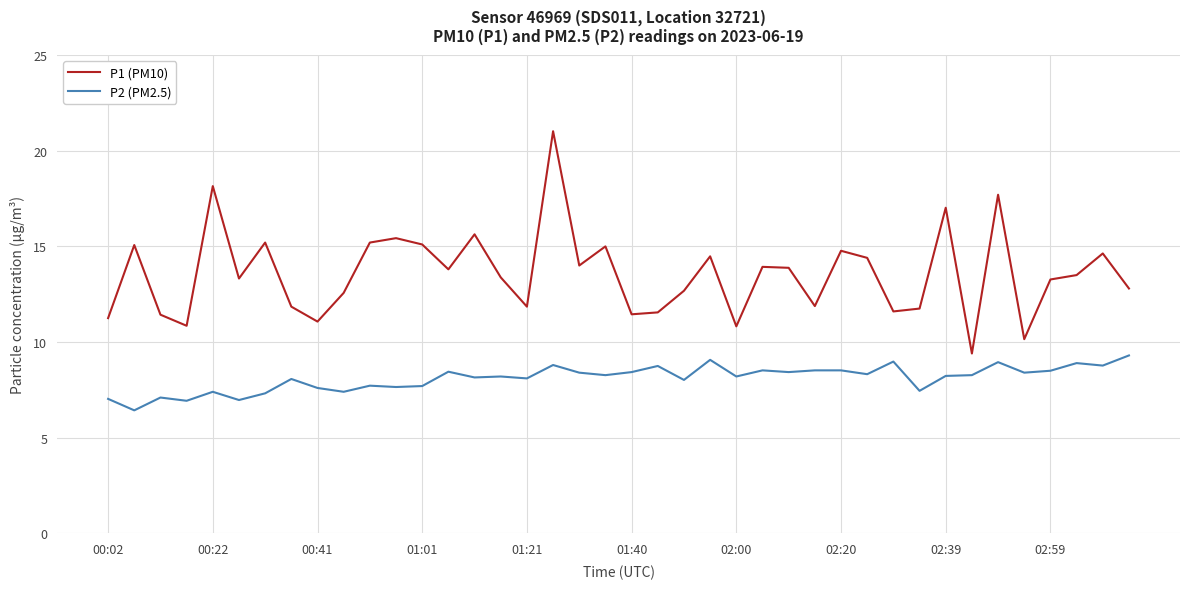

Does the chart display data point markers on the line(s)?

No